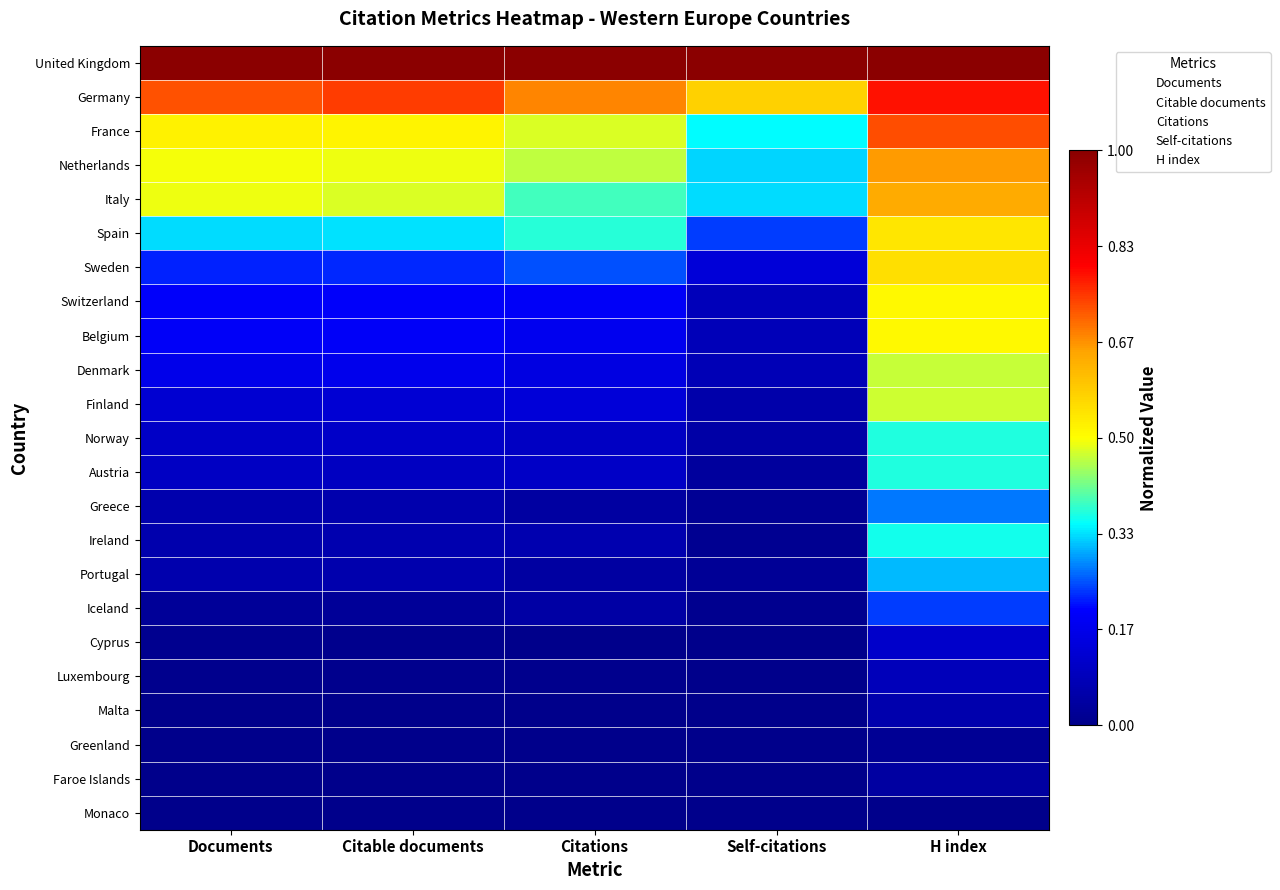

Reading left to right, what are all the values shown in this chart?

United Kingdom: Documents=1.0	Citable documents=1.0	Citations=1.0	Self-citations=1.0	H index=1.0
Germany: Documents=0.7	Citable documents=0.7	Citations=0.7	Self-citations=0.6	H index=0.8
France: Documents=0.5	Citable documents=0.5	Citations=0.5	Self-citations=0.3	H index=0.7
Netherlands: Documents=0.5	Citable documents=0.5	Citations=0.5	Self-citations=0.3	H index=0.7
Italy: Documents=0.5	Citable documents=0.5	Citations=0.4	Self-citations=0.3	H index=0.6
Spain: Documents=0.3	Citable documents=0.3	Citations=0.4	Self-citations=0.2	H index=0.5
Sweden: Documents=0.2	Citable documents=0.2	Citations=0.2	Self-citations=0.1	H index=0.6
Switzerland: Documents=0.2	Citable documents=0.2	Citations=0.2	Self-citations=0.1	H index=0.5
Belgium: Documents=0.2	Citable documents=0.2	Citations=0.2	Self-citations=0.1	H index=0.5
Denmark: Documents=0.2	Citable documents=0.2	Citations=0.2	Self-citations=0.1	H index=0.5
Finland: Documents=0.1	Citable documents=0.1	Citations=0.1	Self-citations=0.1	H index=0.5
Norway: Documents=0.1	Citable documents=0.1	Citations=0.1	Self-citations=0.0	H index=0.4
Austria: Documents=0.1	Citable documents=0.1	Citations=0.1	Self-citations=0.0	H index=0.4
Greece: Documents=0.1	Citable documents=0.1	Citations=0.0	Self-citations=0.0	H index=0.3
Ireland: Documents=0.1	Citable documents=0.1	Citations=0.1	Self-citations=0.0	H index=0.4
Portugal: Documents=0.1	Citable documents=0.1	Citations=0.0	Self-citations=0.0	H index=0.3
Iceland: Documents=0.0	Citable documents=0.0	Citations=0.0	Self-citations=0.0	H index=0.2
Cyprus: Documents=0.0	Citable documents=0.0	Citations=0.0	Self-citations=0.0	H index=0.1
Luxembourg: Documents=0.0	Citable documents=0.0	Citations=0.0	Self-citations=0.0	H index=0.1
Malta: Documents=0.0	Citable documents=0.0	Citations=0.0	Self-citations=0.0	H index=0.1
Greenland: Documents=0.0	Citable documents=0.0	Citations=0.0	Self-citations=0.0	H index=0.0
Faroe Islands: Documents=0.0	Citable documents=0.0	Citations=0.0	Self-citations=0.0	H index=0.0
Monaco: Documents=0.0	Citable documents=0.0	Citations=0.0	Self-citations=0.0	H index=0.0